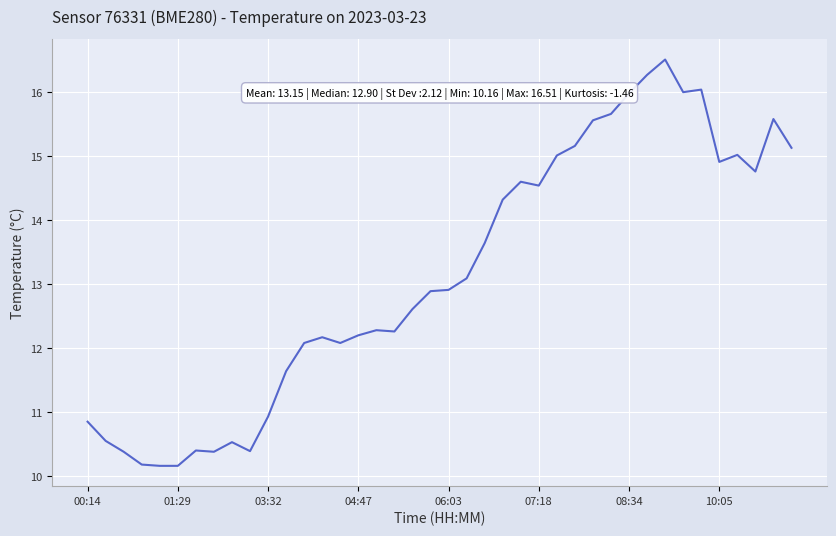

How many lines are shown in the chart?

1